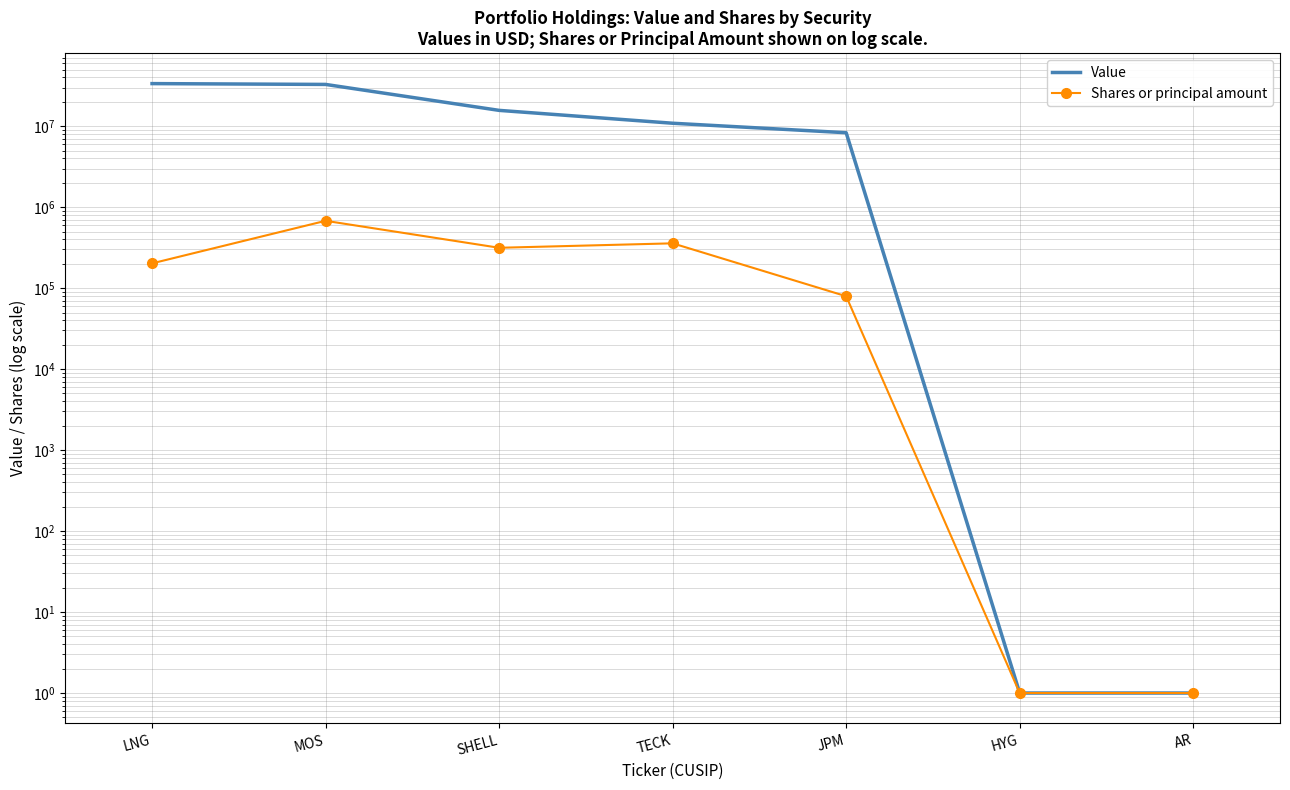

Which series has the widest spread of values?

Value